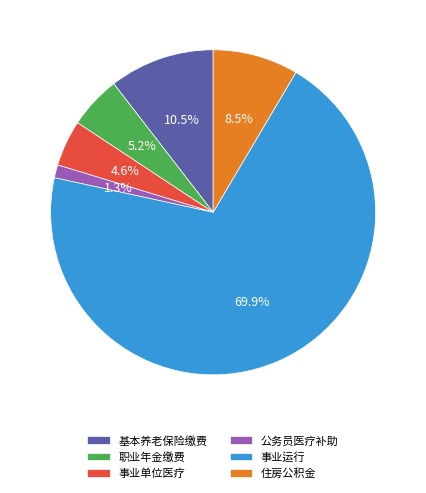

Which slice is the smallest?

公务员医疗补助